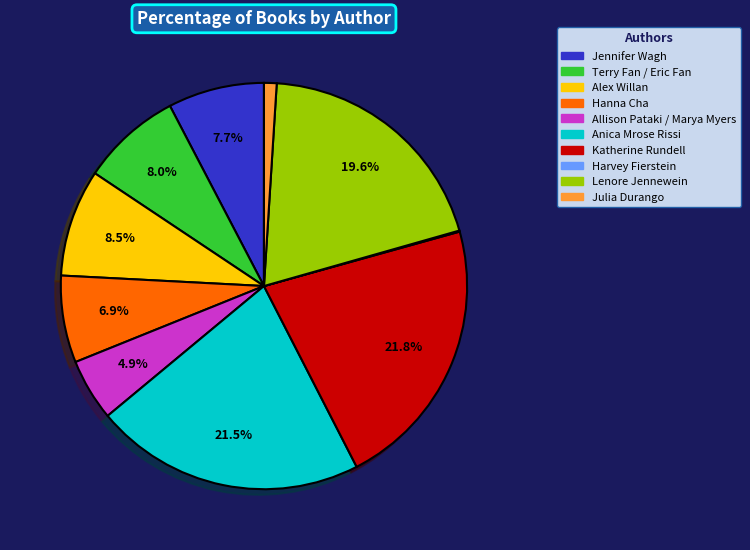

To the nearest percent, what is the difference between the largest and smallest slice percentages?

22%